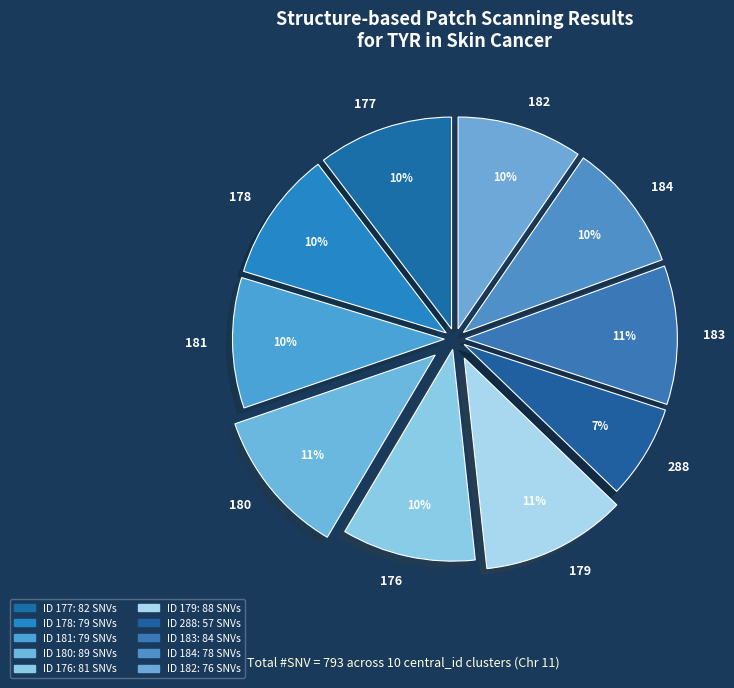

Is the sum of 176 and 183 greater than half?

No